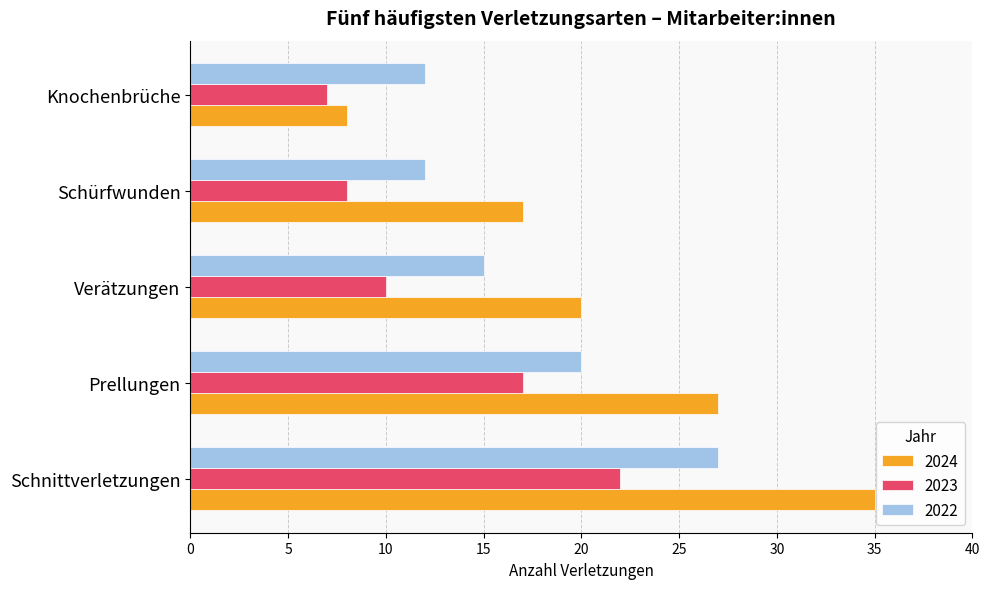

At which category does the chart reach its peak across all series?

Schnittverletzungen